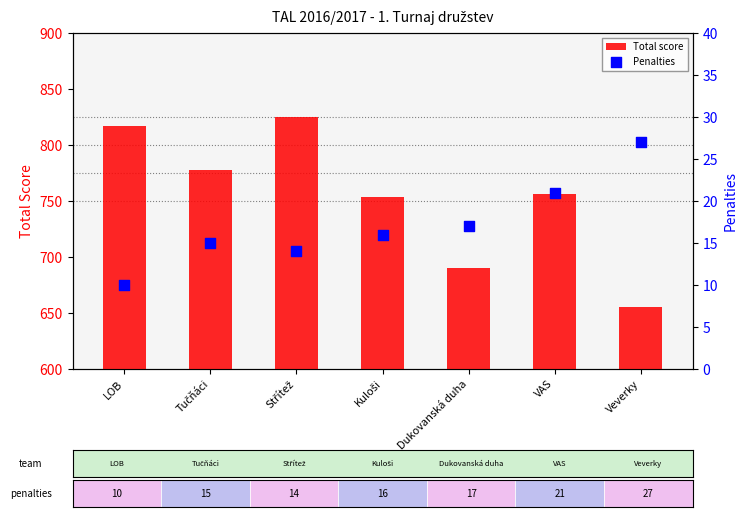

What is the total value across all series at Veverky?

682